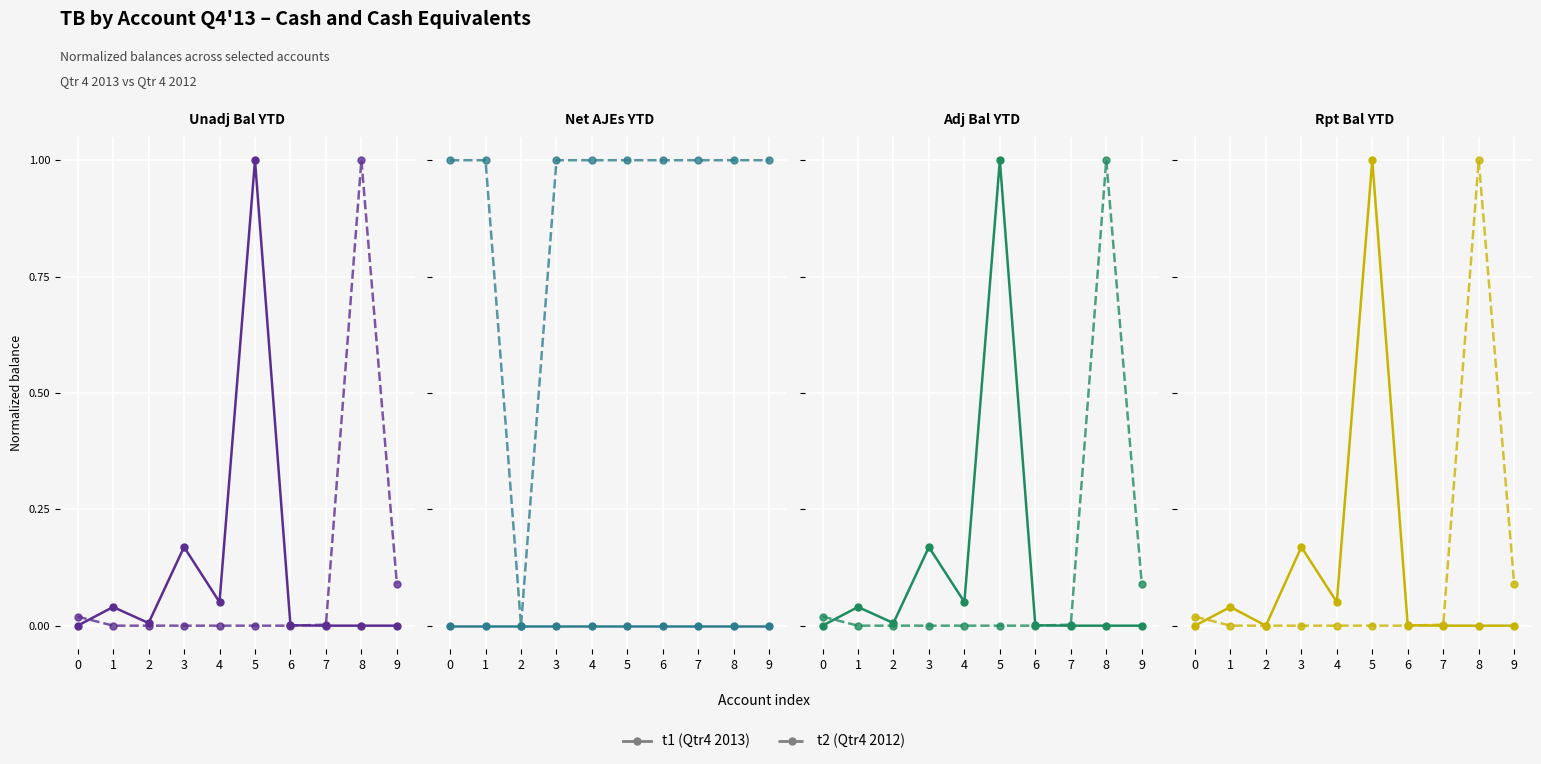

How many positive values does the t1 series have?

5